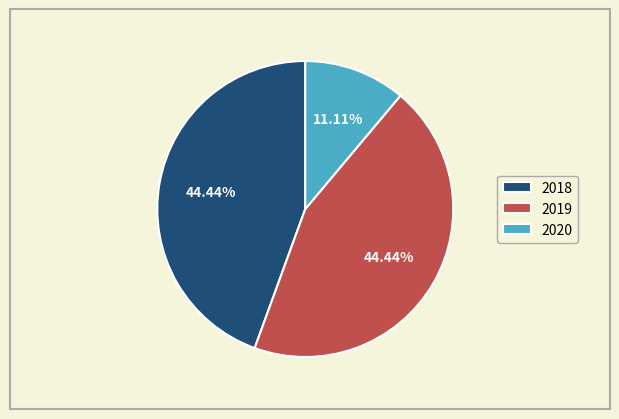

Does any single category account for the majority?

No